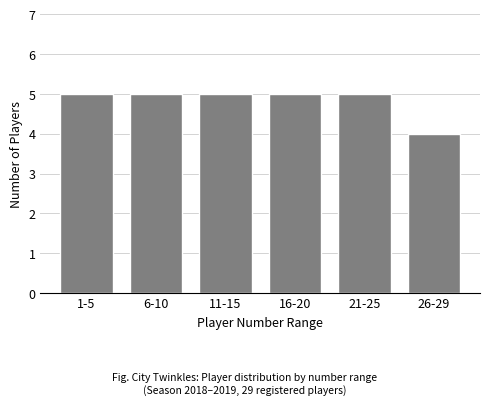

Reading right to left, transcribe all the data shown in this chart.

4	5	5	5	5	5